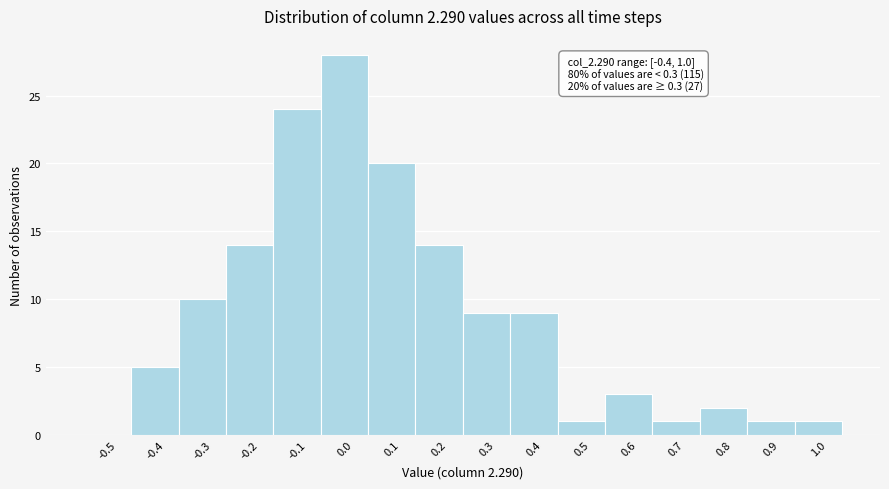

Reading left to right, what are all the values shown in this chart?

-0.5=0	-0.4=5	-0.3=10	-0.2=14	-0.1=24	0.0=28	0.1=20	0.2=14	0.3=9	0.4=9	0.5=1	0.6=3	0.7=1	0.8=2	0.9=1	1.0=1